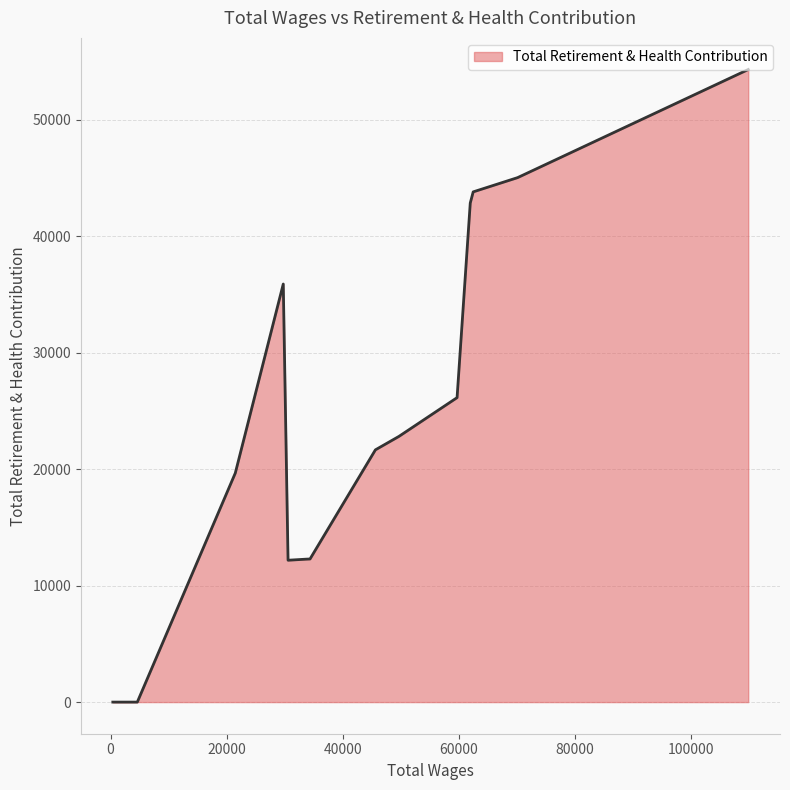

What is the greatest value displayed?

54314